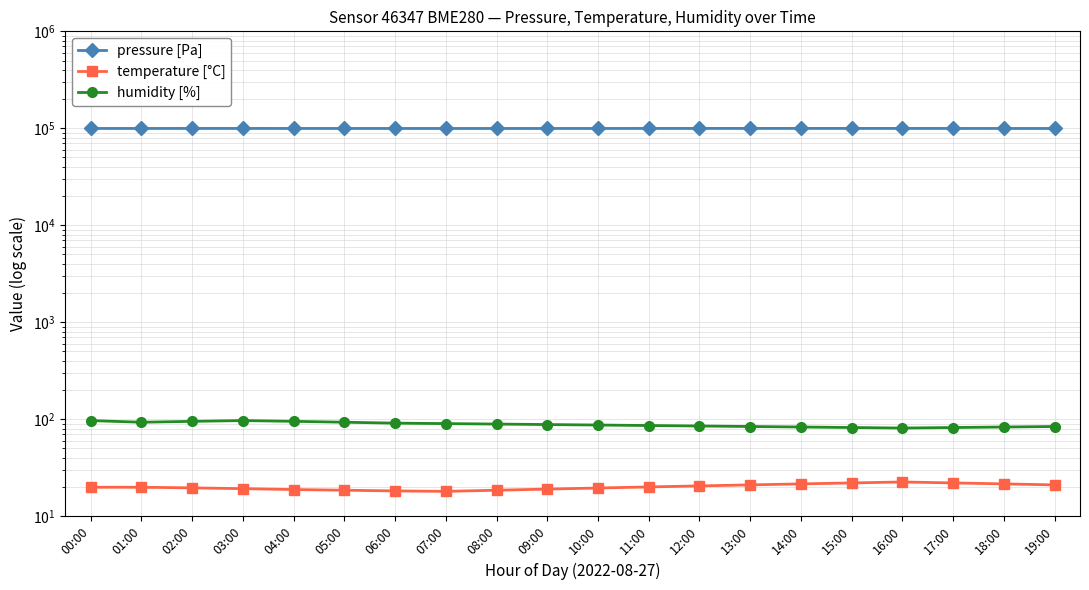

Is the value of humidity [%] at 17:00 greater than the value of temperature [°C] at 07:00?

Yes